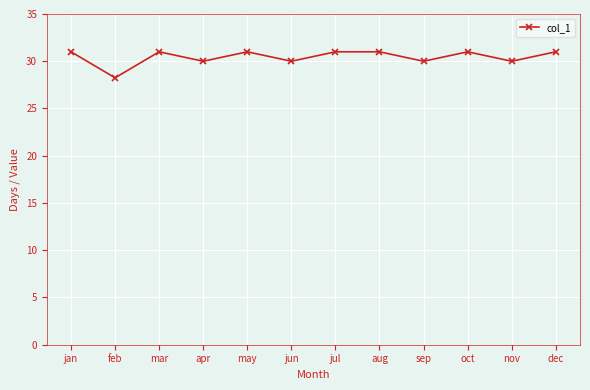

What is the difference between the maximum and second lowest values?

1.0